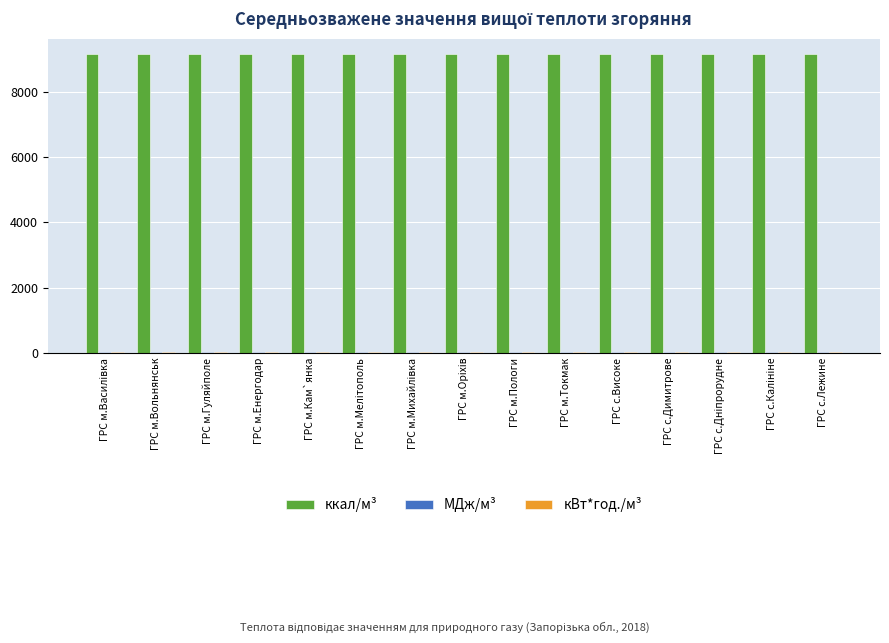

Count the number of categories in the chart.

15